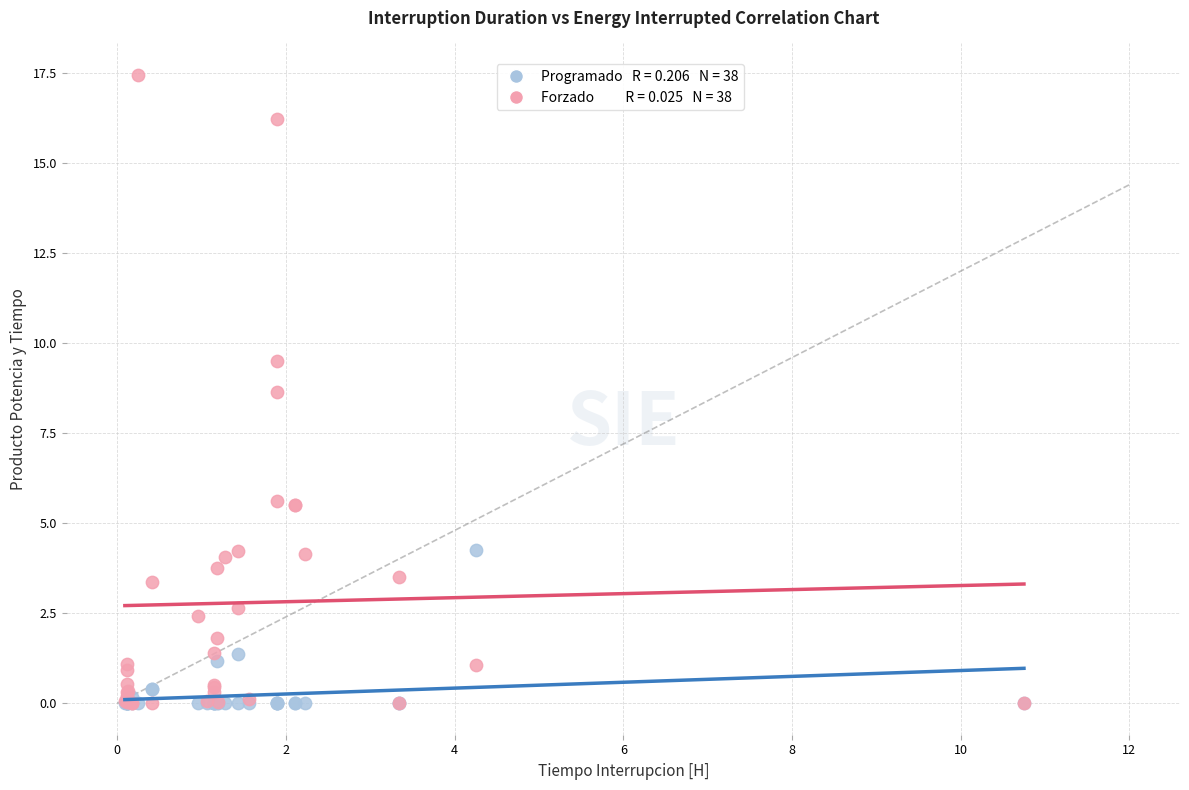

Across all series, what Y value is closest to 8?

8.7